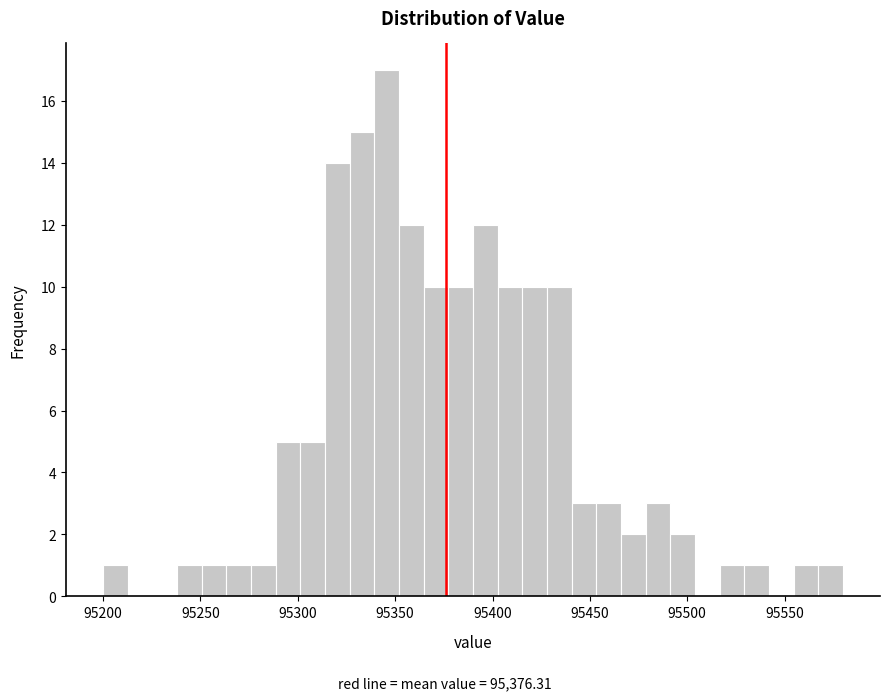

Read against the x-axis, roughly where is the centre of the tallest bar?

95345